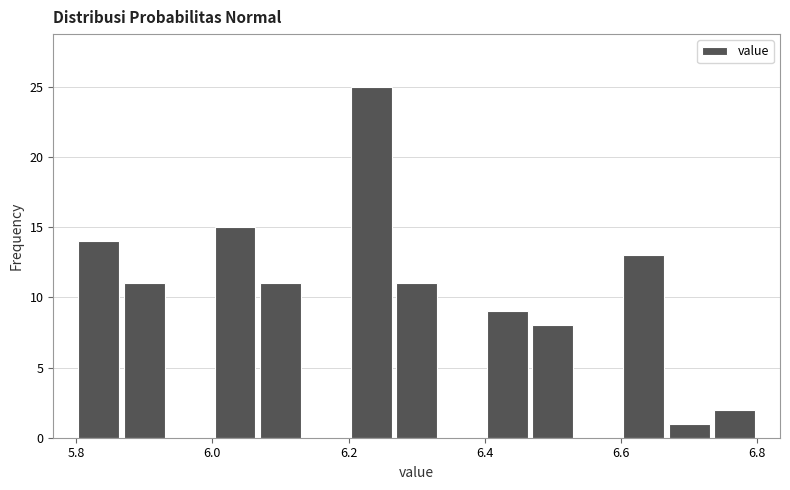

Around what value on the x-axis is the tallest bar? Give the approximate position of its centre, as read against the axis.

6.24